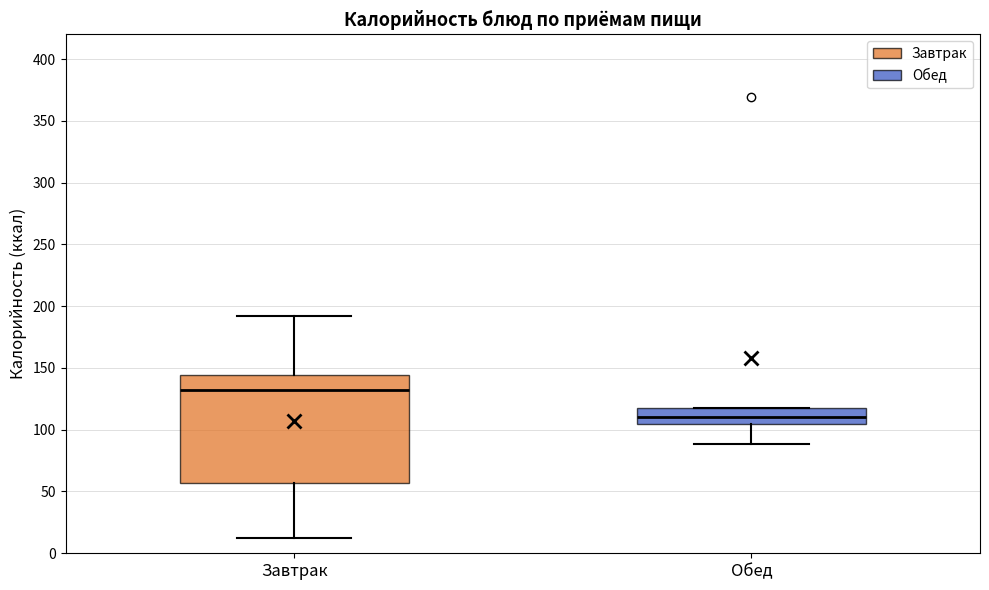

Where does the lower whisker of the box for Обед end on the y-axis? The values are not printed on the chart, so give them approximately, as read against the axis.

90